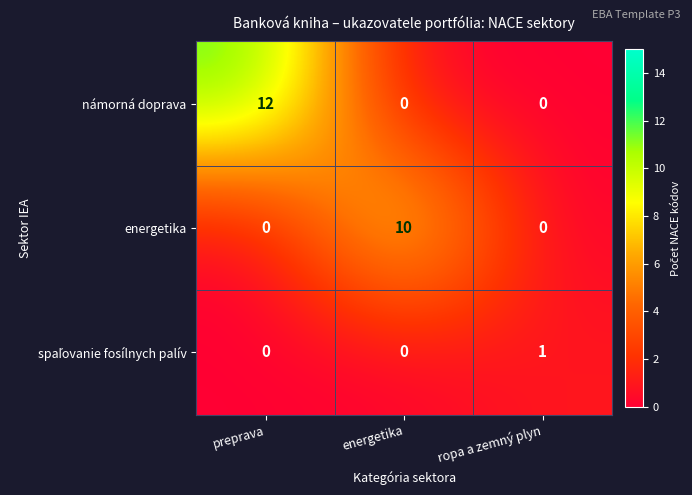

True or false: energetika has a value of 0 at preprava.

True